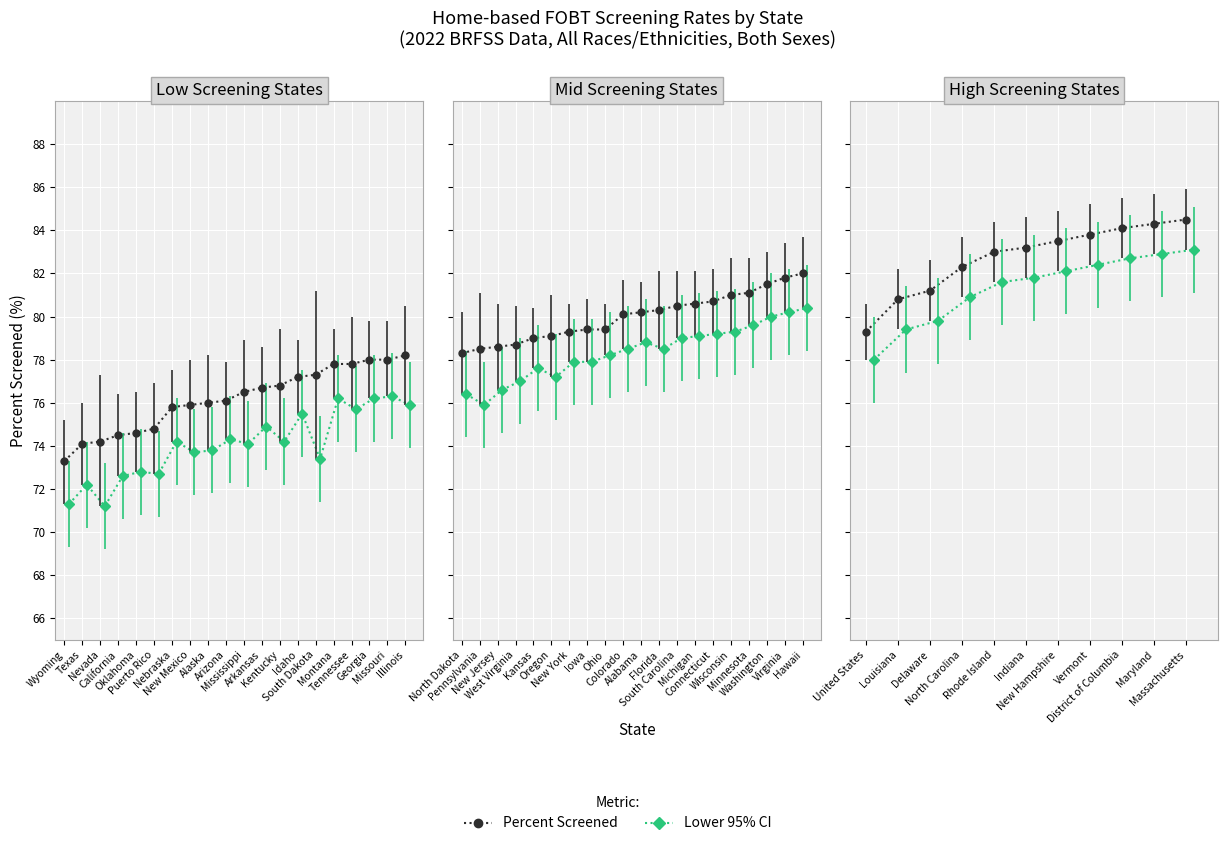

What is the label of the 11th point from the left?

Mississippi